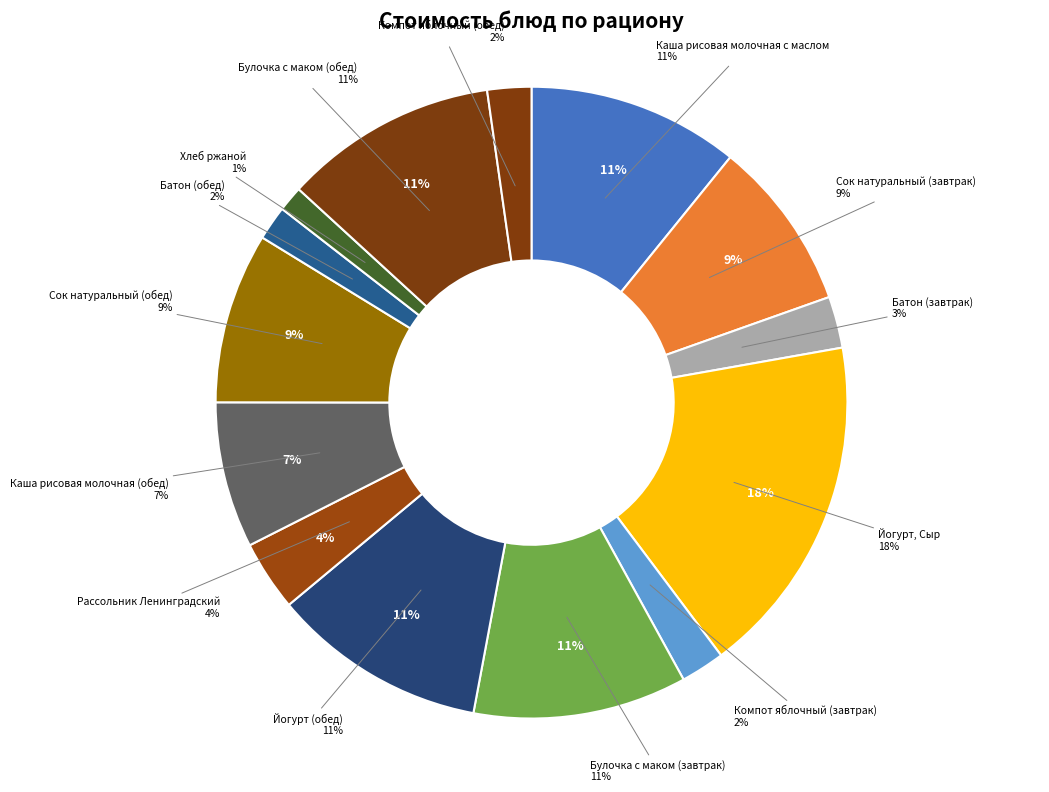

Approximately how many times larger is the value at Каша рисовая молочная с маслом compared to Батон (обед)?

6.2